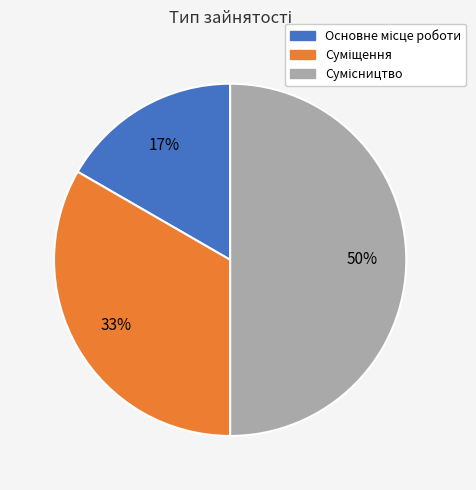

Count the number of slices in the pie.

3